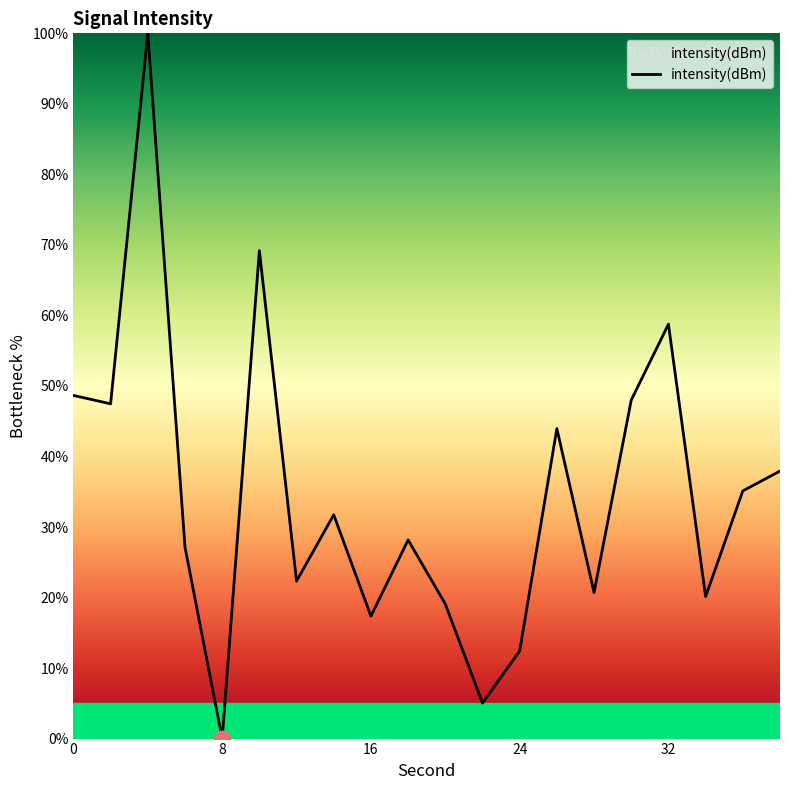

What is the greatest value displayed?

100.0